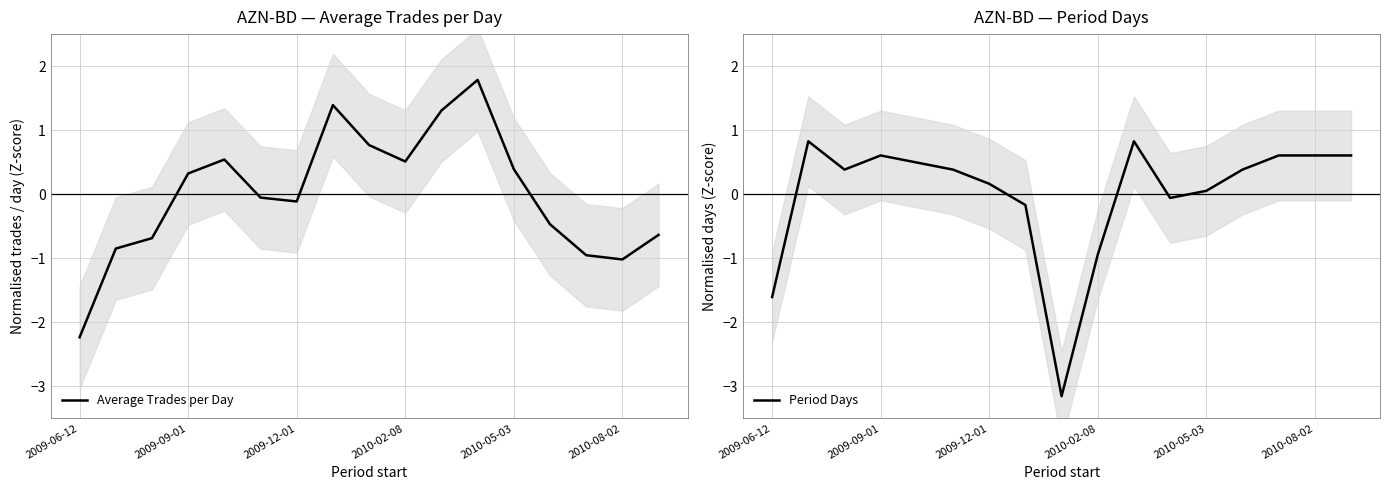

Is this an area chart (filled region under the line)?

No